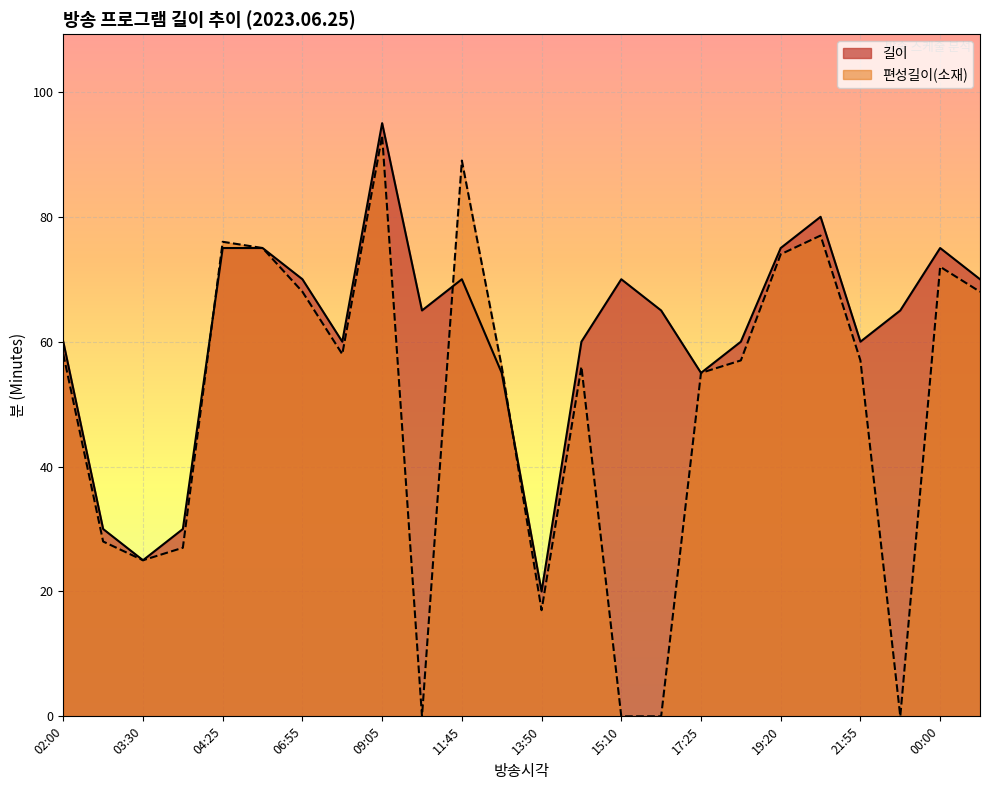

Rank the categories by 길이 value from highest to lowest.

09:05, 20:35, 04:25, 05:40, 19:20, 00:00, 06:55, 11:45, 15:10, 01:15, 10:40, 16:20, 22:55, 02:00, 08:05, 14:10, 18:20, 21:55, 12:55, 17:25, 03:00, 03:55, 03:30, 13:50